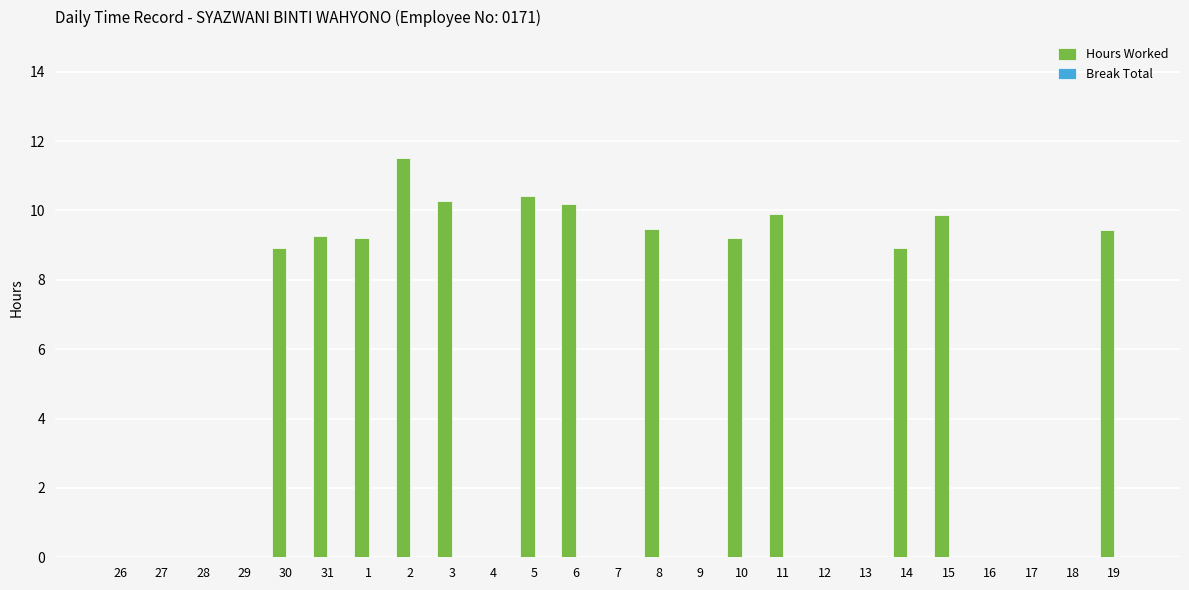

What is the sum of the values at 10 and 30?

18.1